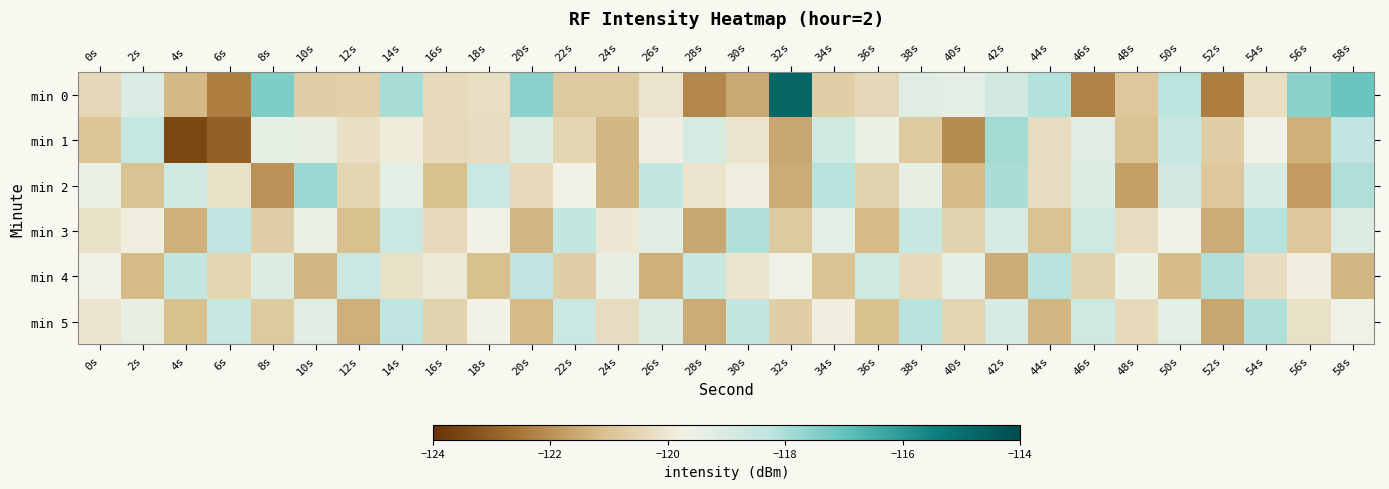

Which label corresponds to the smallest value in the chart?

4s